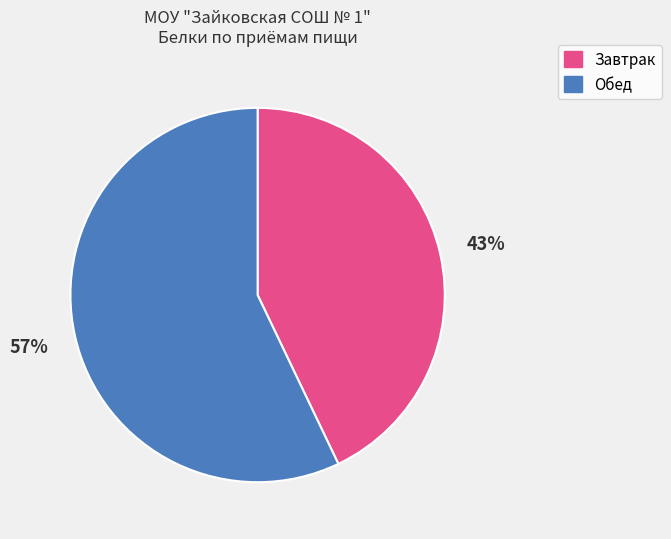

Is there a majority slice in this chart?

Yes